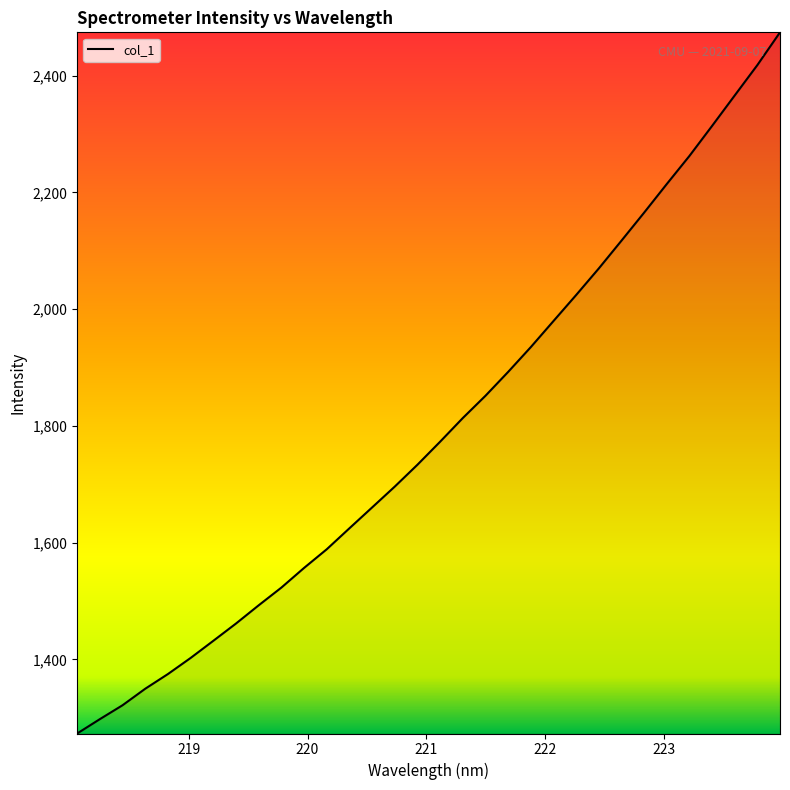

What is the difference between the maximum and minimum values?

1200.9